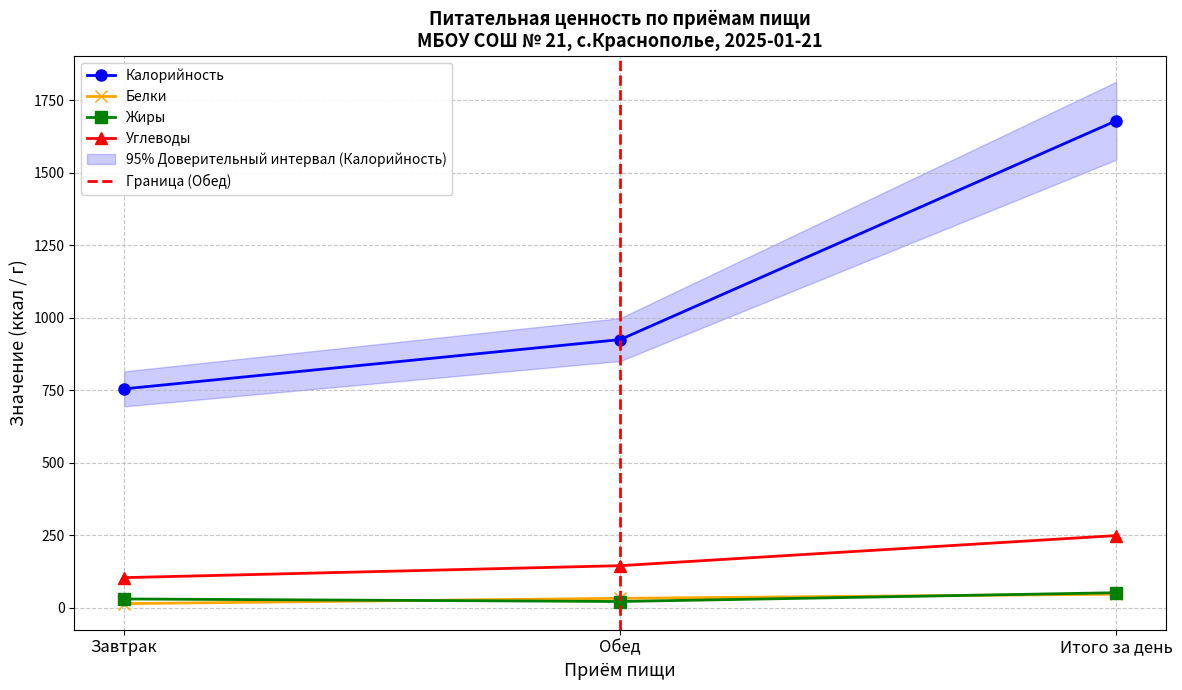

Between Завтрак and Обед, which series saw the biggest shift?

Калорийность